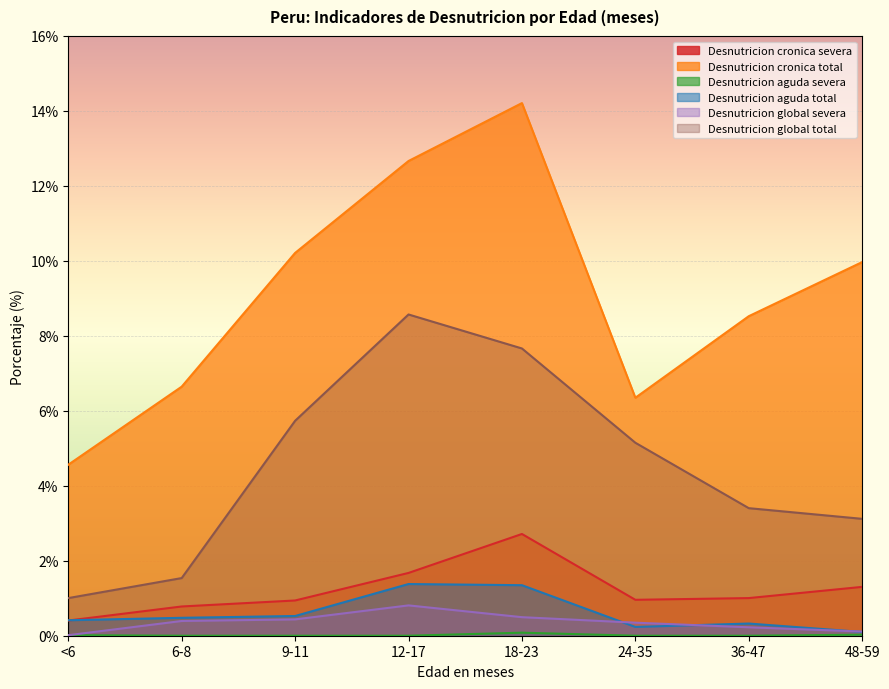

Reading left to right, list all the values displayed in this chart.

Desnutricion cronica severa: <6=0.4	6-8=0.8	9-11=0.9	12-17=1.7	18-23=2.7	24-35=1.0	36-47=1.0	48-59=1.3
Desnutricion cronica total: <6=4.6	6-8=6.6	9-11=10.2	12-17=12.7	18-23=14.2	24-35=6.3	36-47=8.5	48-59=10.0
Desnutricion aguda severa: <6=0.0	6-8=0.0	9-11=0.0	12-17=0.0	18-23=0.1	24-35=0.0	36-47=0.0	48-59=0.0
Desnutricion aguda total: <6=0.4	6-8=0.5	9-11=0.5	12-17=1.4	18-23=1.3	24-35=0.2	36-47=0.3	48-59=0.1
Desnutricion global severa: <6=0.0	6-8=0.4	9-11=0.4	12-17=0.8	18-23=0.5	24-35=0.3	36-47=0.2	48-59=0.1
Desnutricion global total: <6=1.0	6-8=1.5	9-11=5.7	12-17=8.6	18-23=7.7	24-35=5.1	36-47=3.4	48-59=3.1